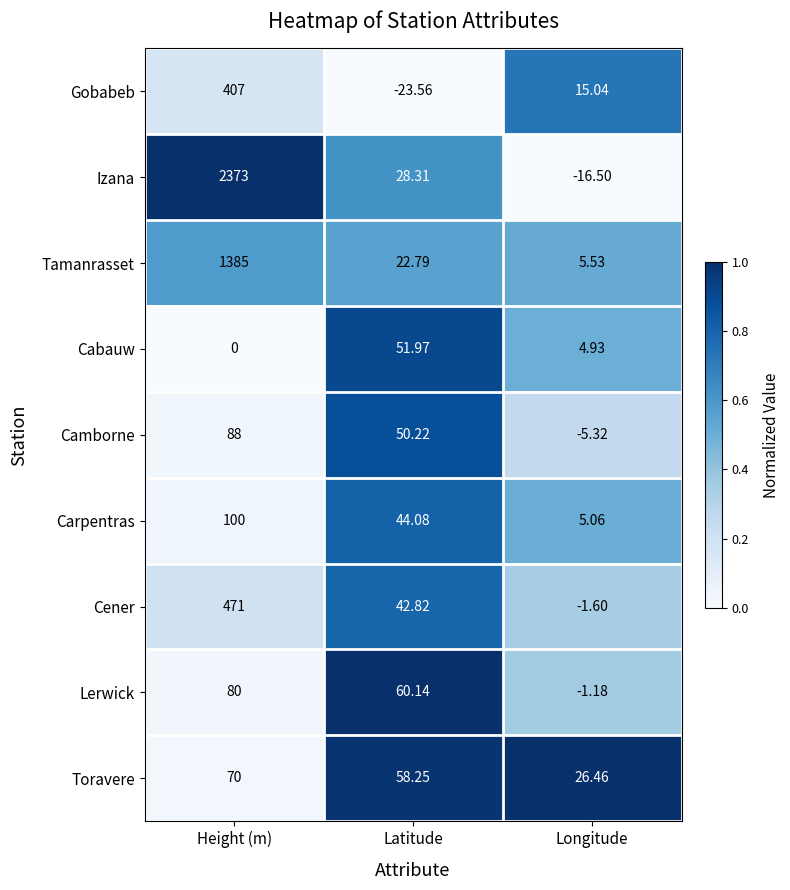

Rank the series by their maximum value, from highest to lowest.

Izana, Tamanrasset, Cener, Gobabeb, Carpentras, Camborne, Lerwick, Toravere, Cabauw